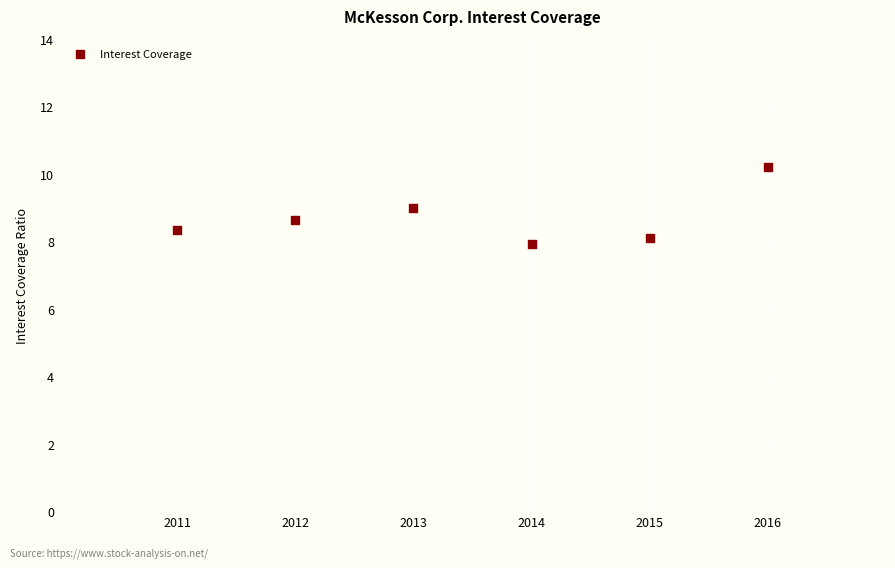

What is the average X value?

2013.5